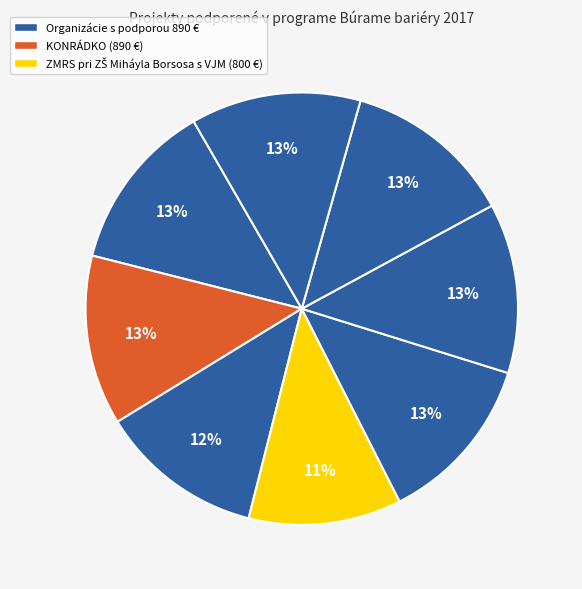

Does any single category account for the majority?

No